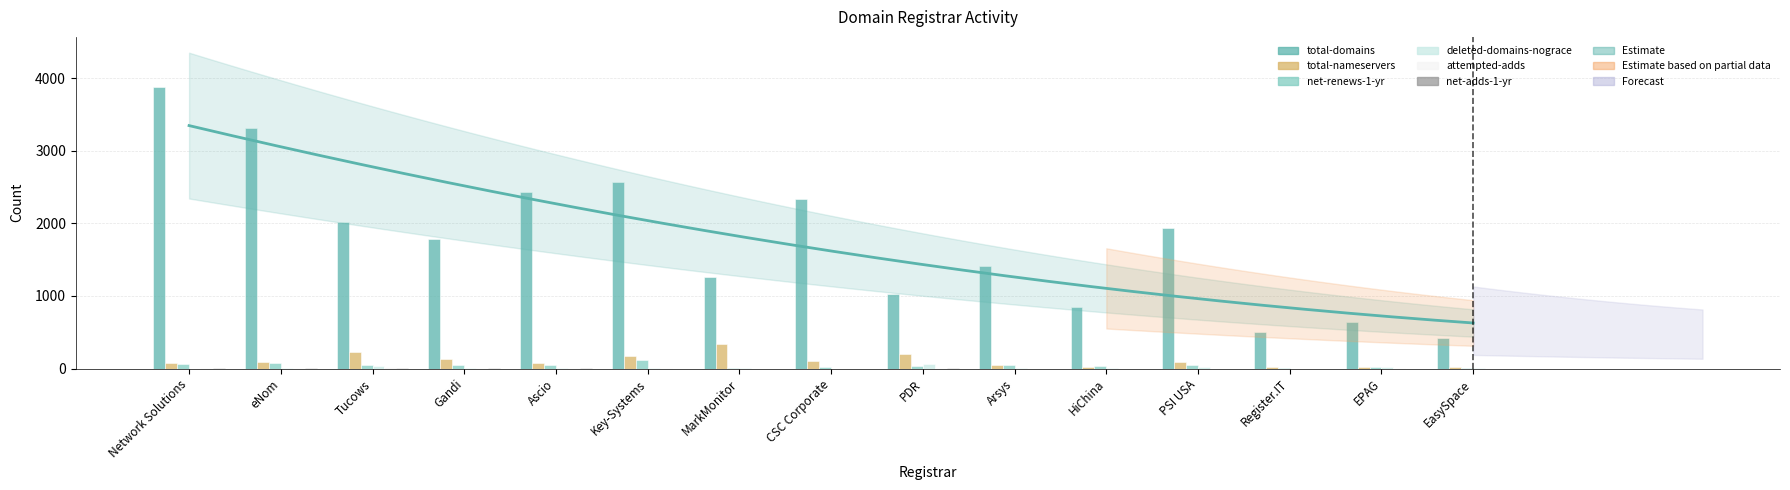

What is the label of the 6th bar from the left?

Key-Systems